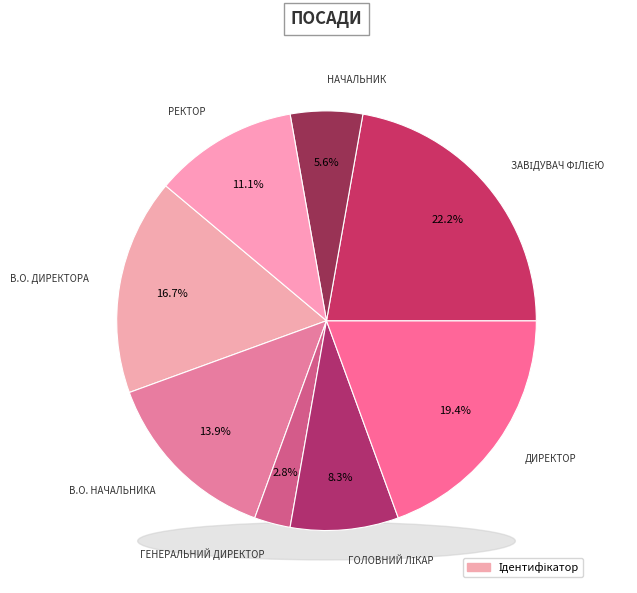

Is it true that Головний лікар is 17% of the pie?

False